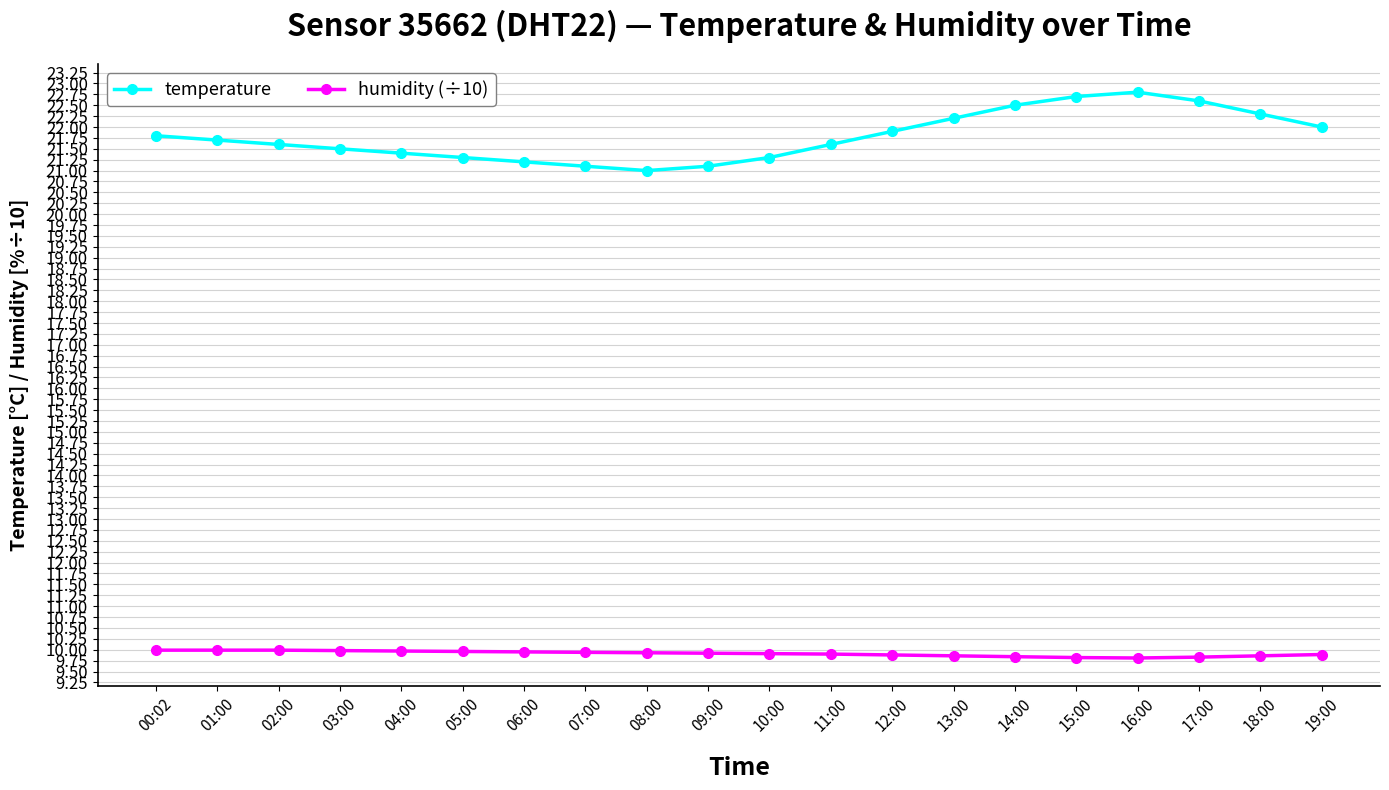

True or false: humidity (÷10) and temperature cross at least once.

False